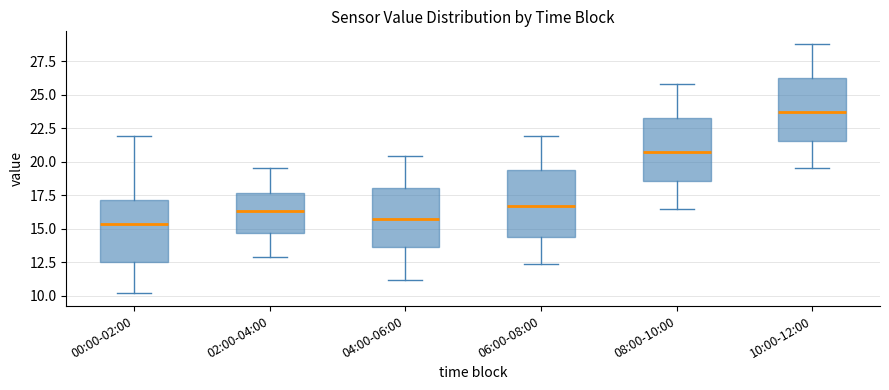

Reading left to right, transcribe this box plot: for each box, give where its median line is, the range the box spans, and where its two whiskers end, as read against the y-axis. The values are not printed on the chart, so give them approximately, as read against the axis.

00:00-02:00: median 15.5, box 12.5 to 17.0, whiskers 10.0 to 22.0
02:00-04:00: median 16.5, box 14.5 to 17.5, whiskers 13.0 to 19.5
04:00-06:00: median 15.5, box 13.5 to 18.0, whiskers 11.0 to 20.5
06:00-08:00: median 16.5, box 14.5 to 19.5, whiskers 12.5 to 22.0
08:00-10:00: median 21.0, box 18.5 to 23.5, whiskers 16.5 to 26.0
10:00-12:00: median 24.0, box 21.5 to 26.5, whiskers 19.5 to 29.0